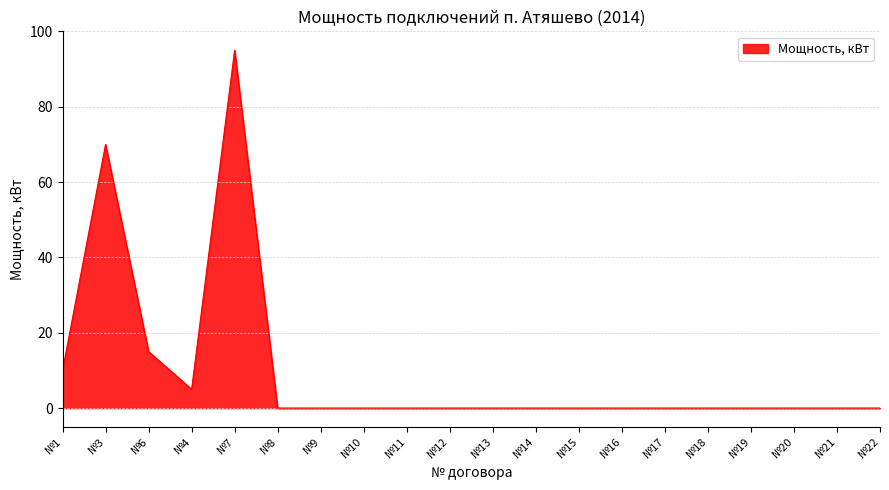

What is the difference between the maximum and minimum values?

95.0